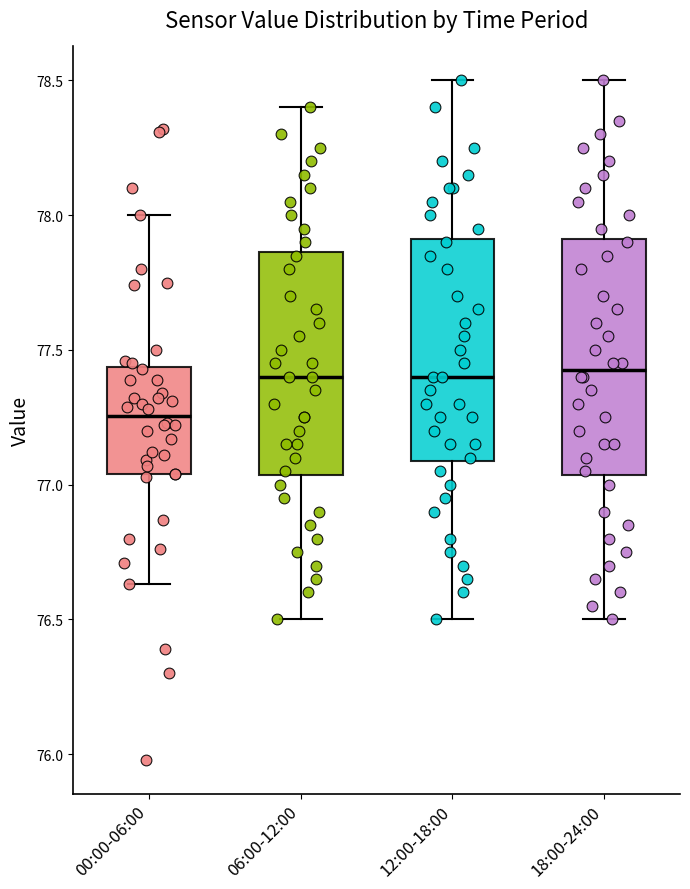

Reading left to right, read every box against the y-axis: the position of its median line, the range the box covers, and the ends of its whiskers. The values are not printed on the chart, so give them approximately, as read against the axis.

00:00-06:00: median 77.25, box 77.05 to 77.45, whiskers 76.65 to 78.00
06:00-12:00: median 77.40, box 77.05 to 77.85, whiskers 76.50 to 78.40
12:00-18:00: median 77.40, box 77.10 to 77.90, whiskers 76.50 to 78.50
18:00-24:00: median 77.45, box 77.05 to 77.90, whiskers 76.50 to 78.50